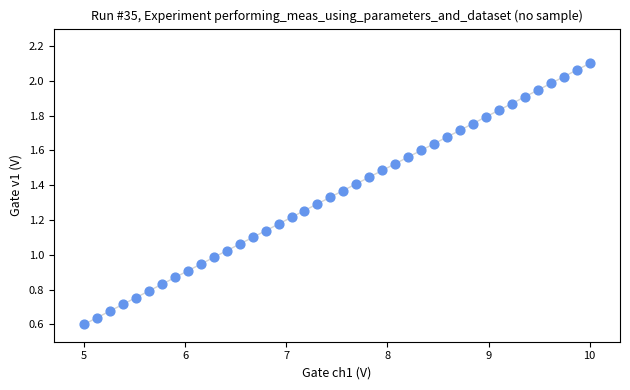

What is the range of X values (max minus min)?

5.0